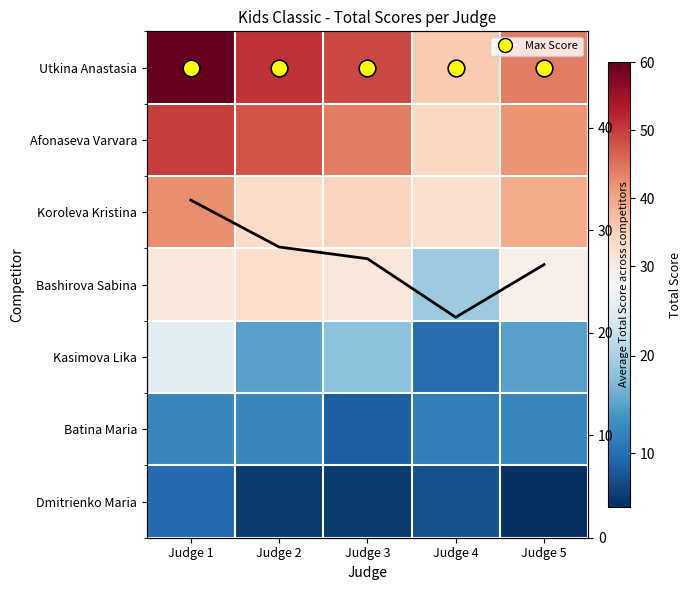

Which series has the widest spread of values?

Utkina Anastasia